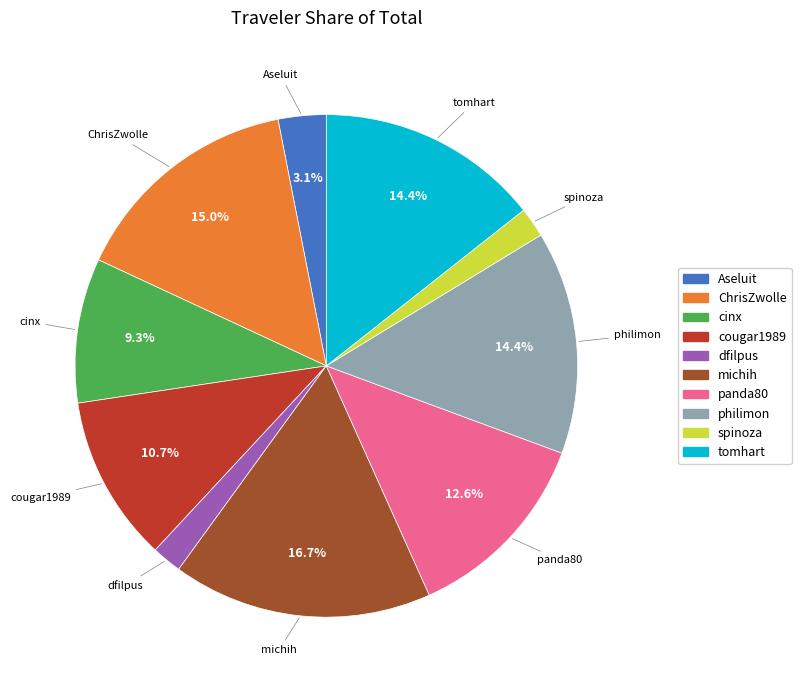

What is the ratio of the value at panda80 to the value at cougar1989?

1.2